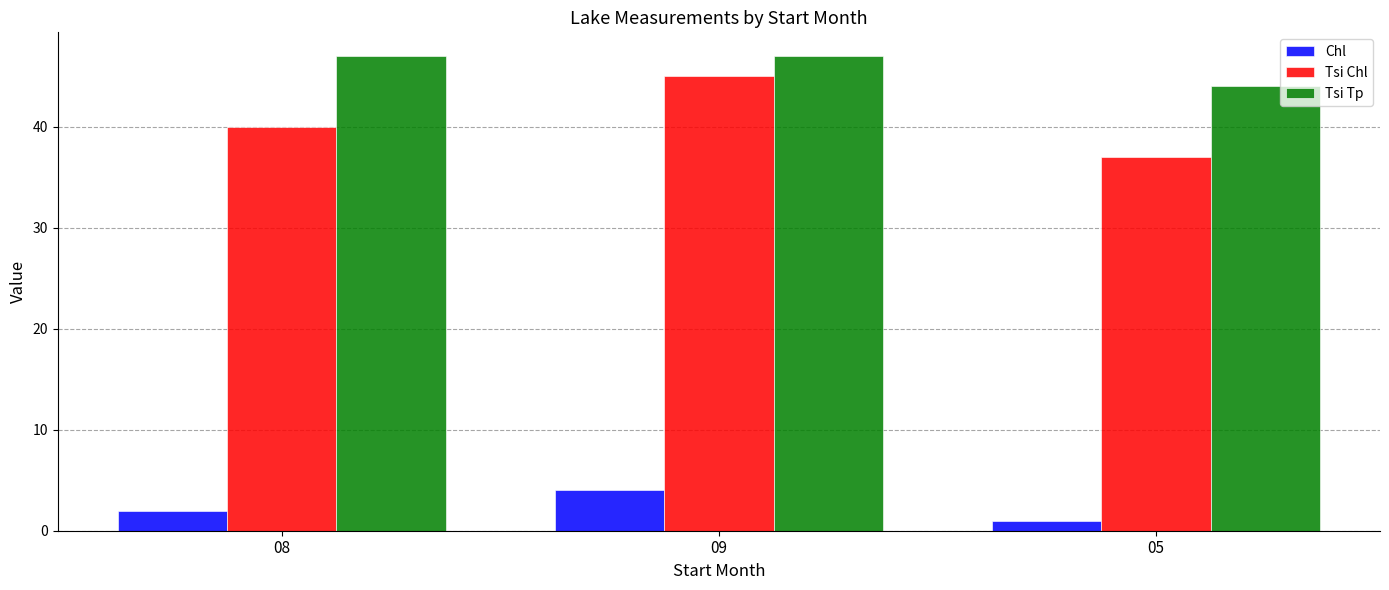

How many values in the Tsi Chl series are below 40?

1